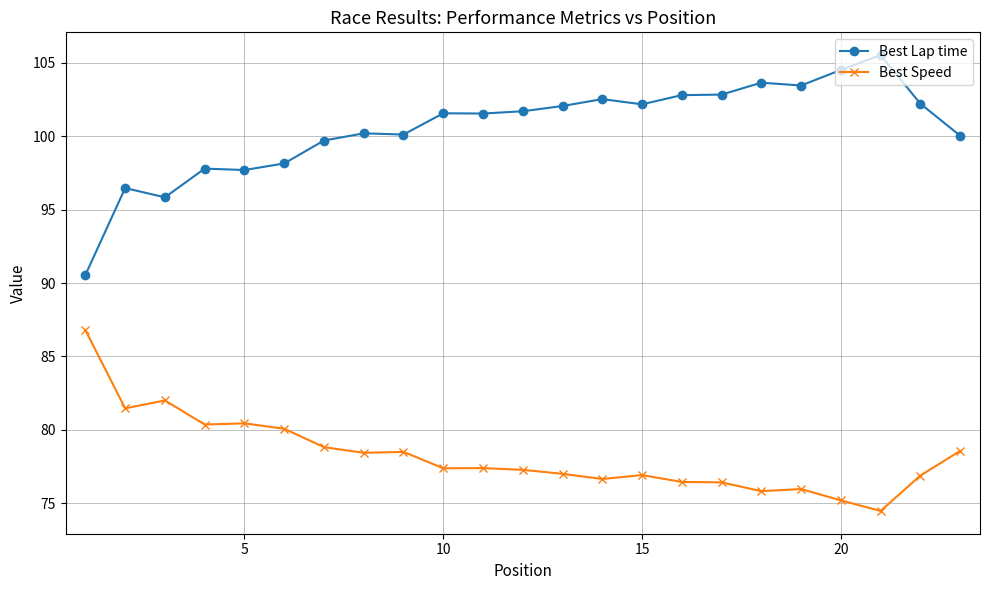

At how many categories does at least one series exceed 91?

22